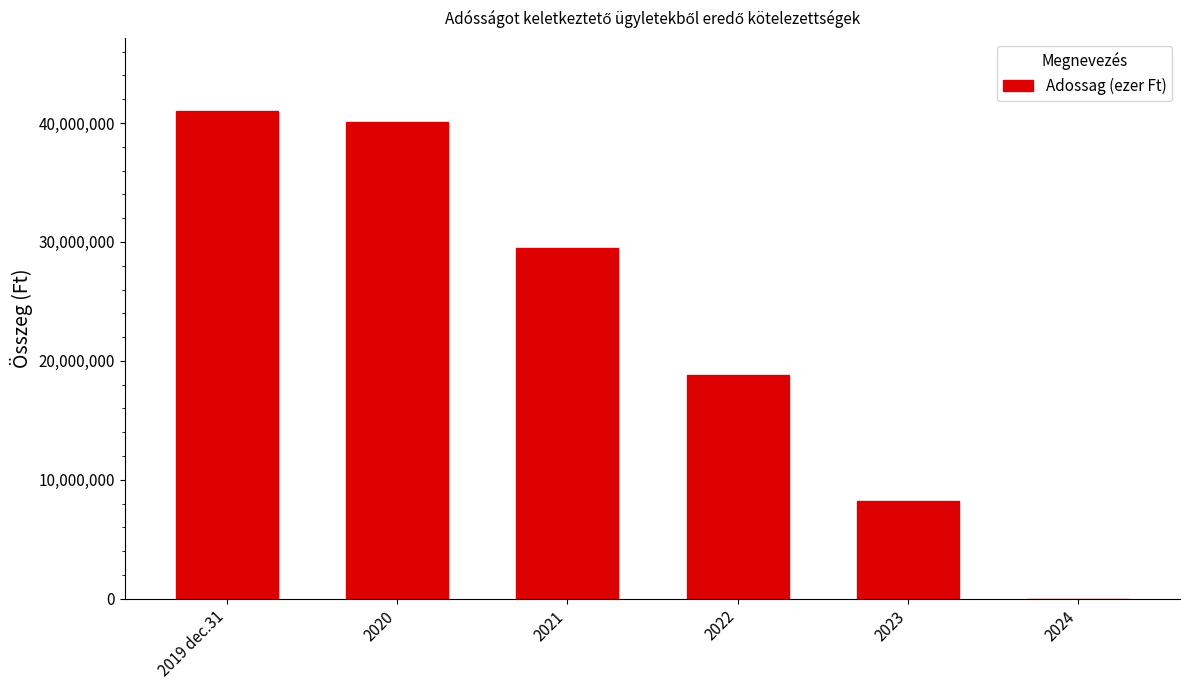

What is the sum of all values?

137587700